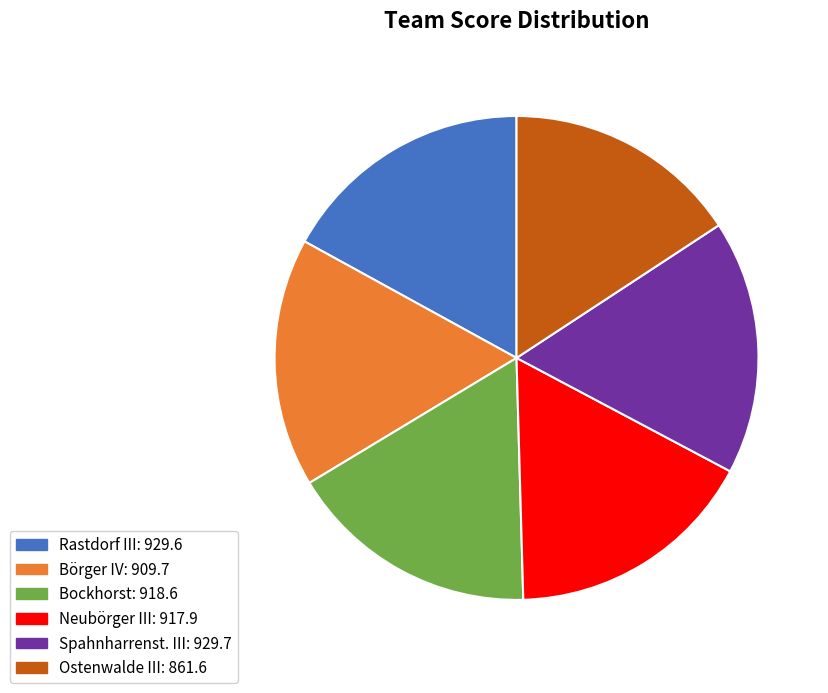

What is the ratio of the value at Ostenwalde III to the value at Bockhorst?

0.9